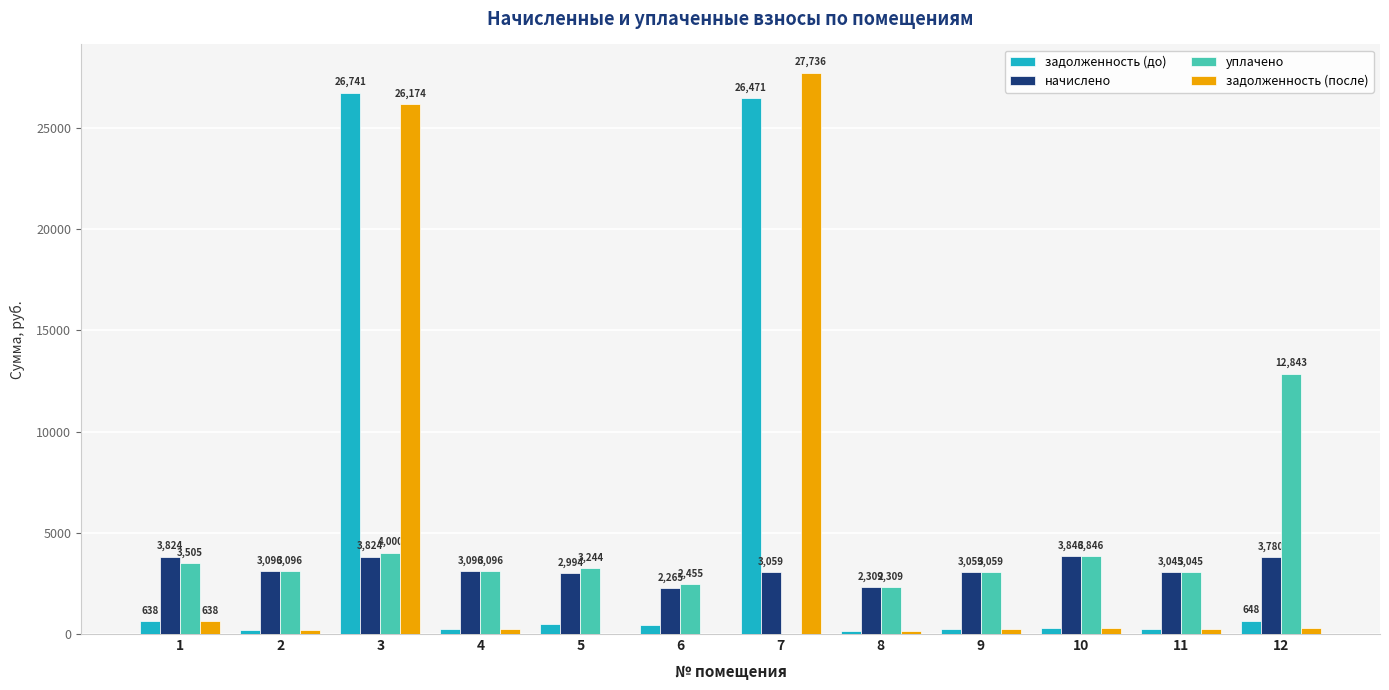

At which label is уплачено closest to 6421?

3